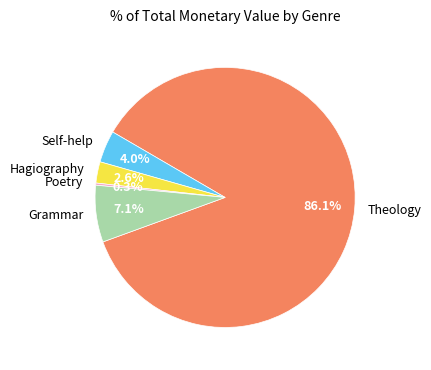

Is the sum of Theology and Grammar greater than half?

Yes